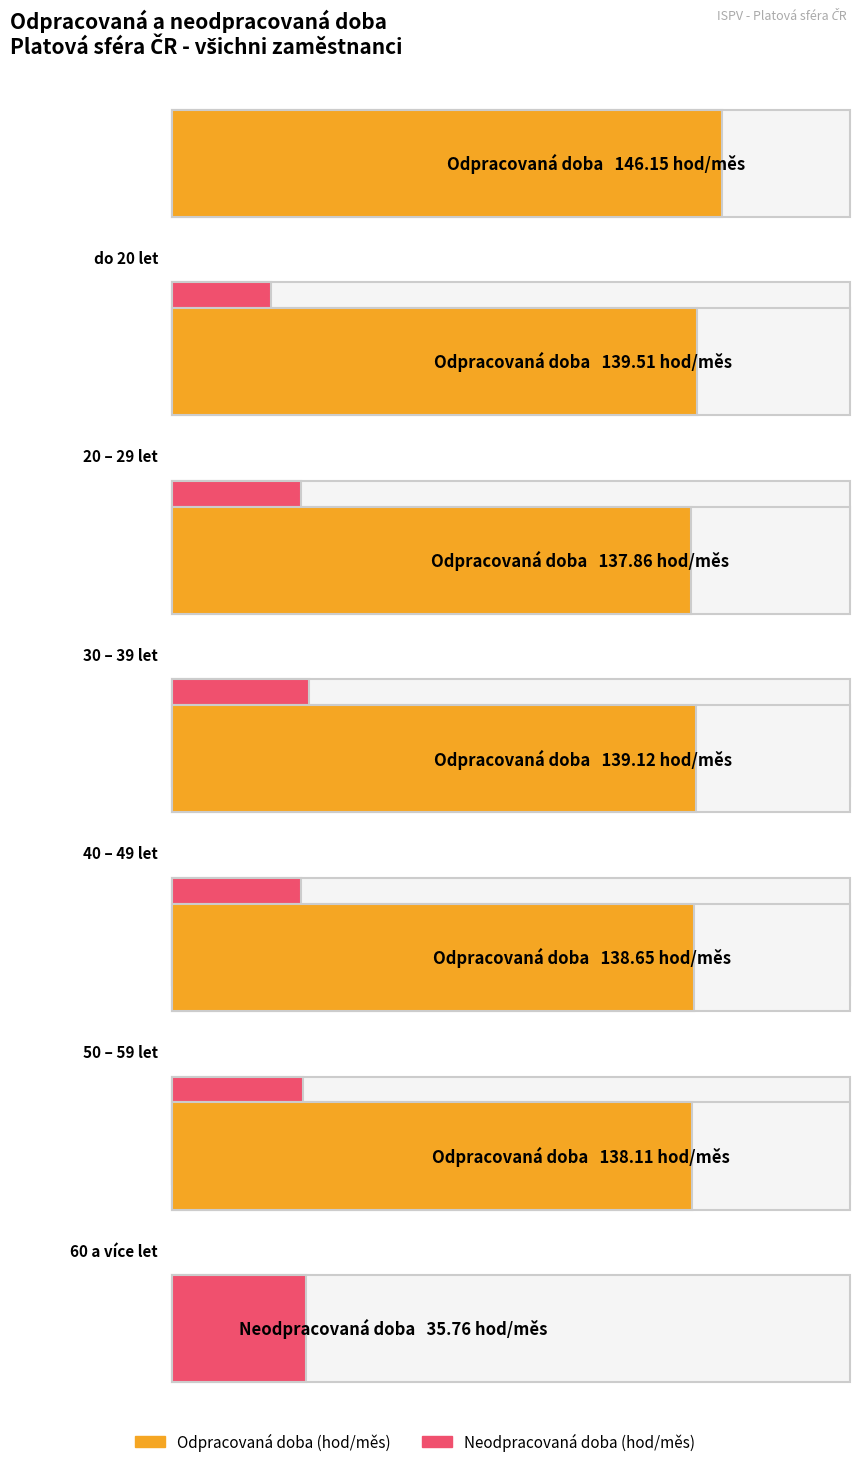

Is it true that odpracovana_doba equals 215.5 at 30 – 39 let?

False